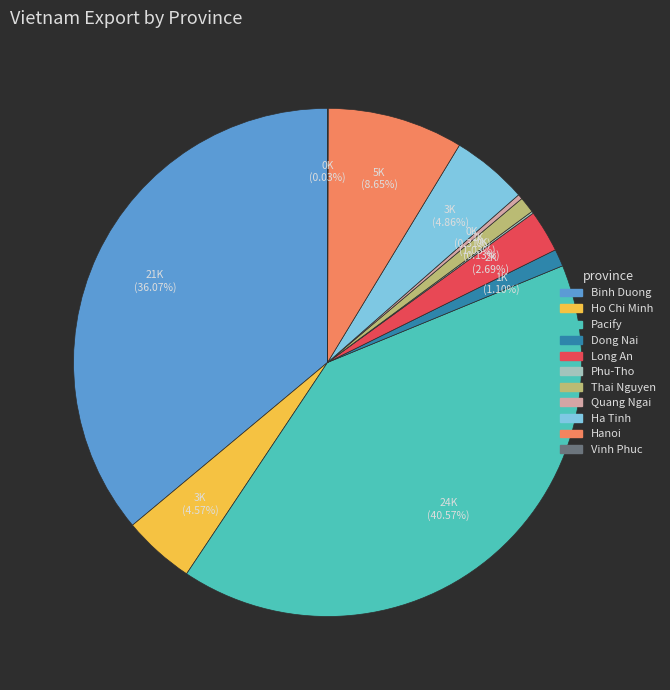

Between Hanoi and Dong Nai, which is larger?

Hanoi